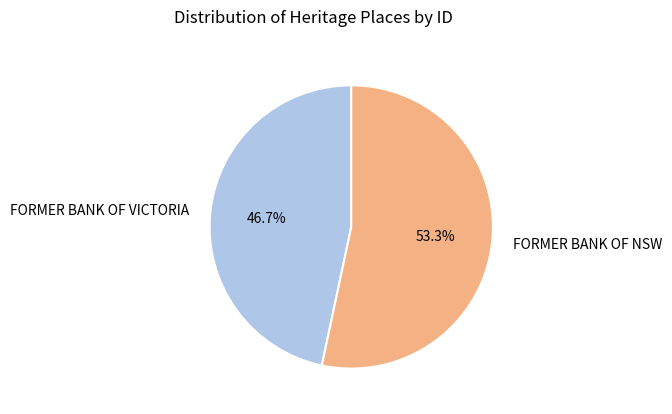

Is there a majority slice in this chart?

Yes